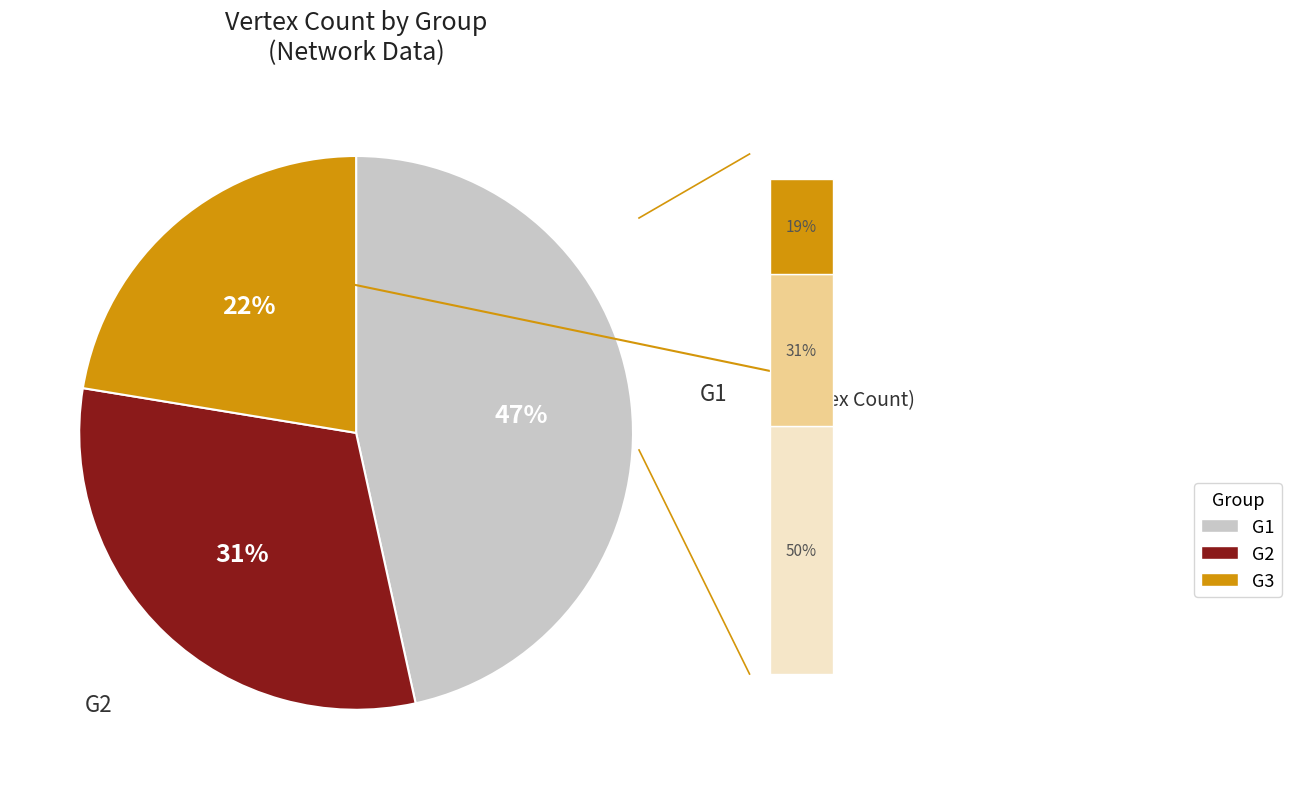

Which slice is the largest?

G1